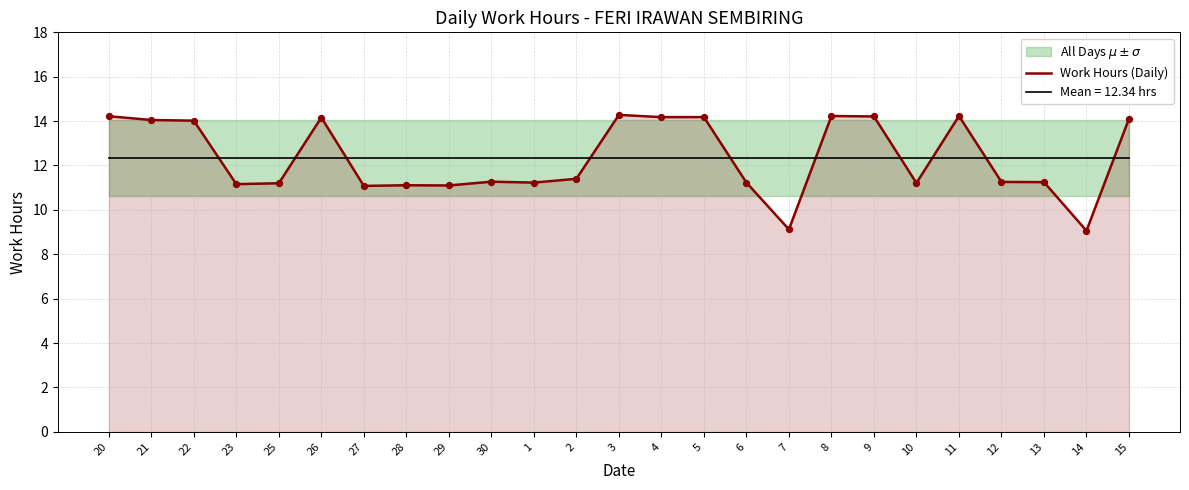

Between 21 and 28, which is larger?

21